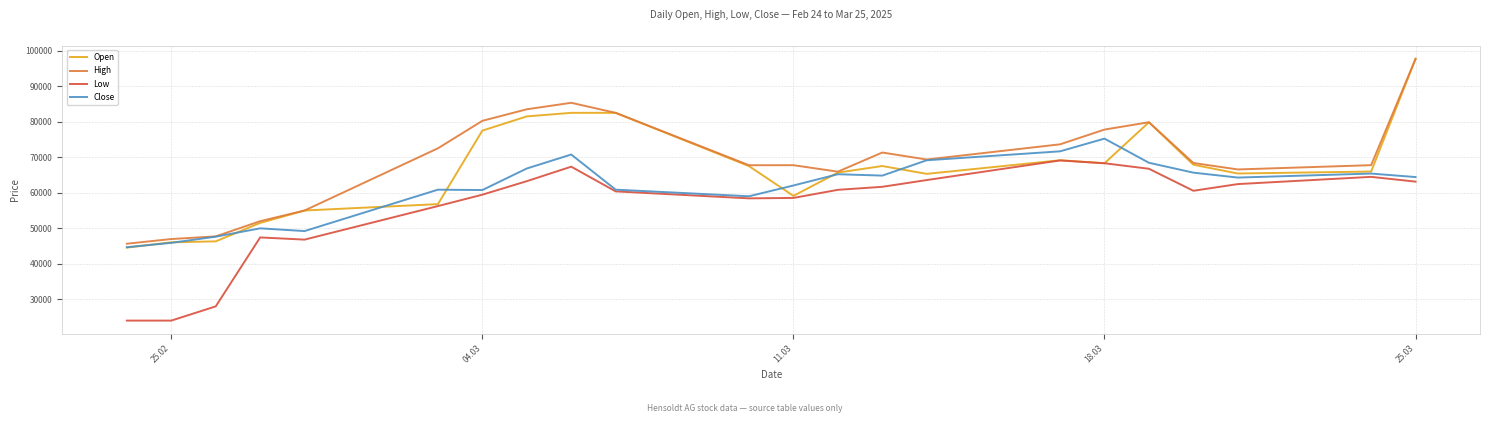

What is the minimum value shown in the chart?

24000